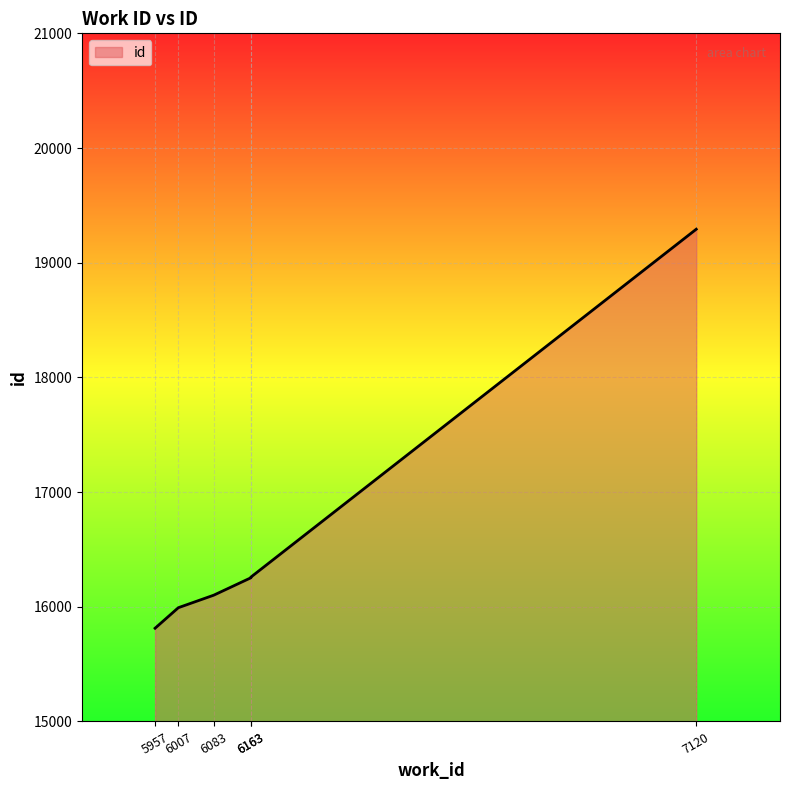

Which label corresponds to the largest value in the chart?

7120